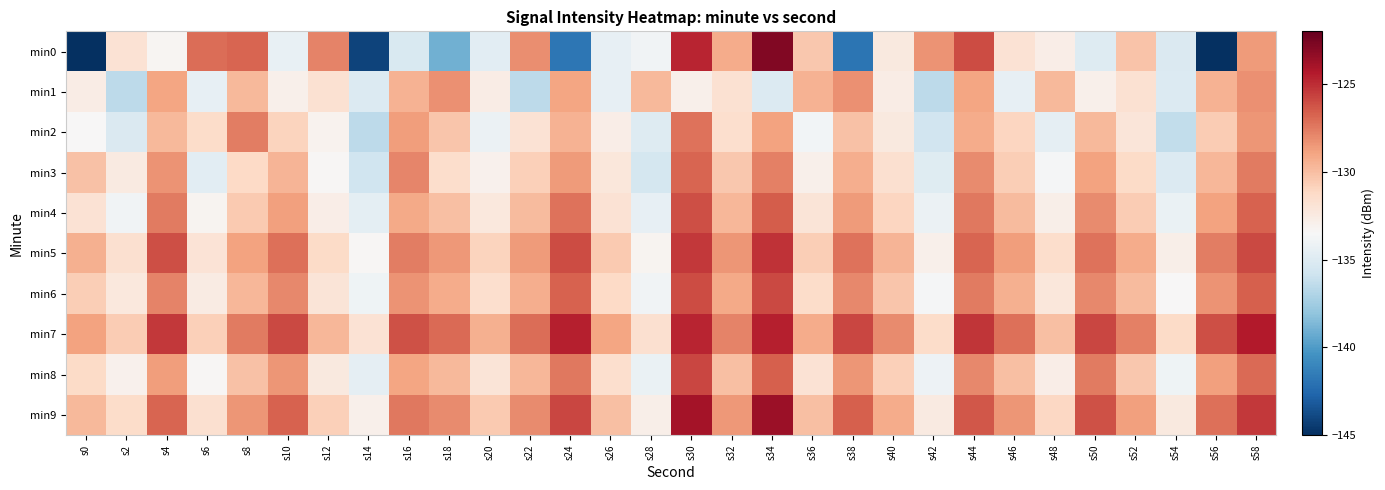

What is the total value across all series at s30?

-1263.7